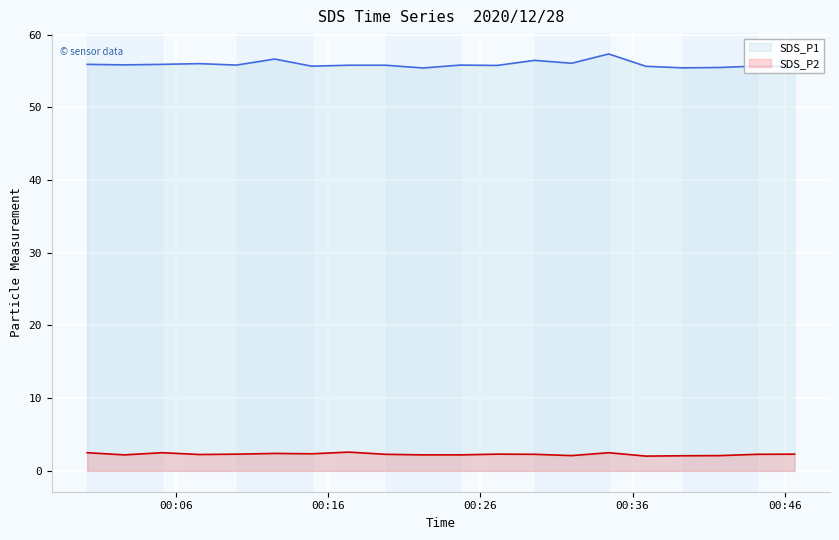

Reading left to right, extract all data points from this chart.

SDS_P1: 2020/12/28 00:00:10=55.9	2020/12/28 00:02:37=55.8	2020/12/28 00:05:06=55.9	2020/12/28 00:07:33=56.0	2020/12/28 00:09:59=55.8	2020/12/28 00:12:29=56.6	2020/12/28 00:14:55=55.6	2020/12/28 00:17:21=55.8	2020/12/28 00:19:47=55.8	2020/12/28 00:22:14=55.4	2020/12/28 00:24:40=55.8	2020/12/28 00:27:06=55.8	2020/12/28 00:29:34=56.5	2020/12/28 00:32:00=56.0	2020/12/28 00:34:26=57.3	2020/12/28 00:36:53=55.6	2020/12/28 00:39:19=55.4	2020/12/28 00:41:45=55.5	2020/12/28 00:44:11=55.7	2020/12/28 00:46:39=55.6
SDS_P2: 2020/12/28 00:00:10=2.5	2020/12/28 00:02:37=2.2	2020/12/28 00:05:06=2.5	2020/12/28 00:07:33=2.2	2020/12/28 00:09:59=2.3	2020/12/28 00:12:29=2.4	2020/12/28 00:14:55=2.4	2020/12/28 00:17:21=2.6	2020/12/28 00:19:47=2.3	2020/12/28 00:22:14=2.2	2020/12/28 00:24:40=2.2	2020/12/28 00:27:06=2.3	2020/12/28 00:29:34=2.3	2020/12/28 00:32:00=2.1	2020/12/28 00:34:26=2.5	2020/12/28 00:36:53=2.0	2020/12/28 00:39:19=2.1	2020/12/28 00:41:45=2.1	2020/12/28 00:44:11=2.3	2020/12/28 00:46:39=2.3